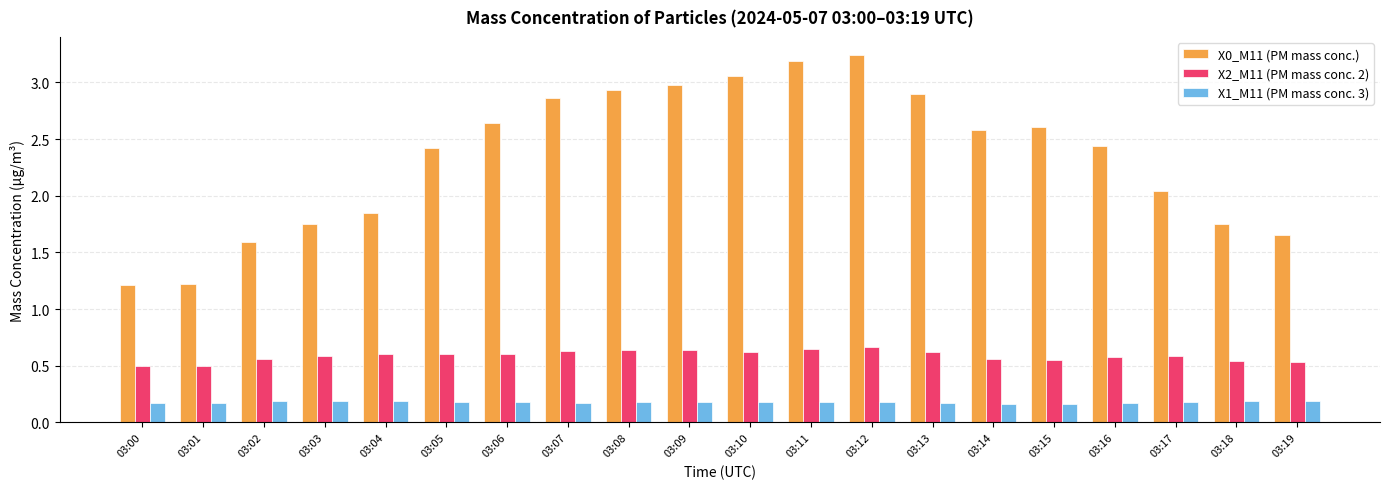

Which category has the highest value in the X0_M11 (PM mass conc.) series?

03:12